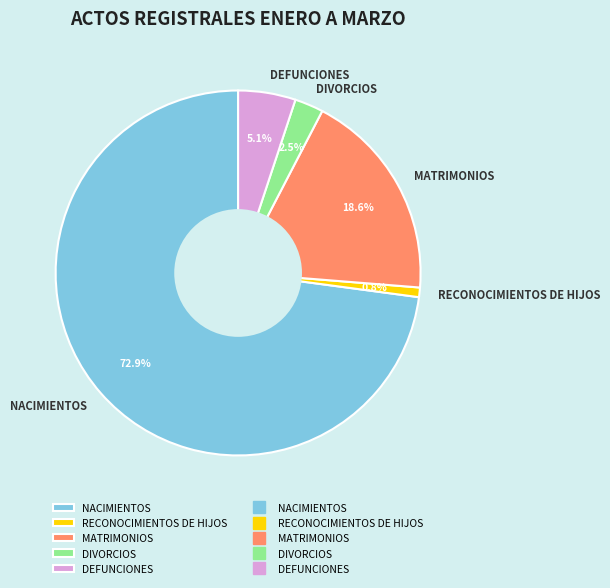

Is the sum of MATRIMONIOS and DEFUNCIONES greater than half?

No